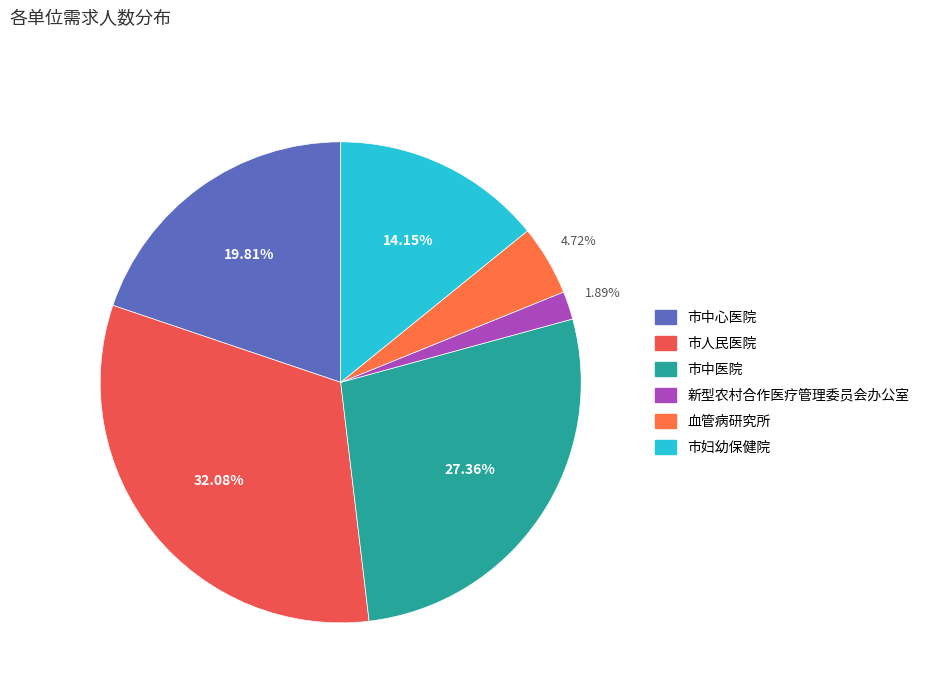

Does 市妇幼保健院 represent more than half of the total?

No